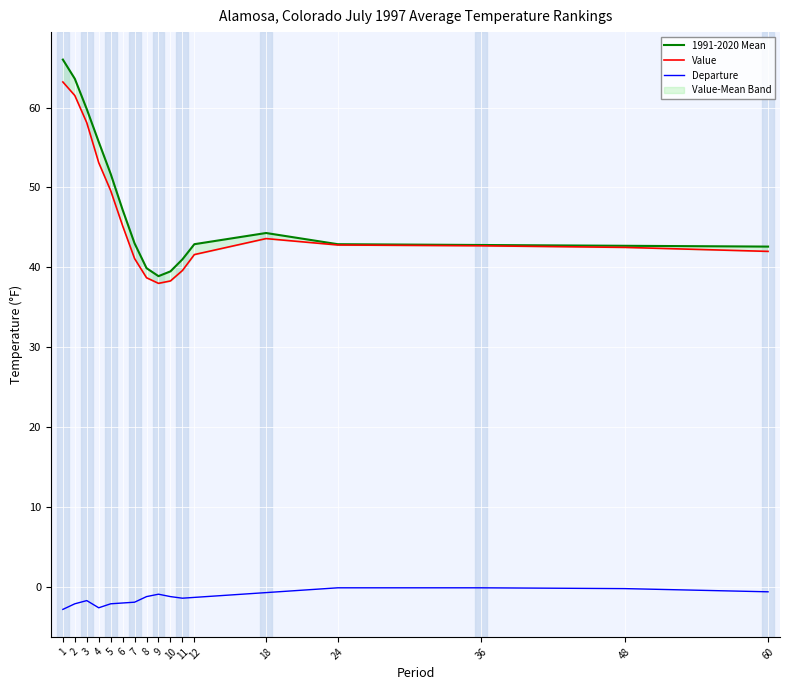

Where does the 1991-2020 Mean series first go above 42?

1